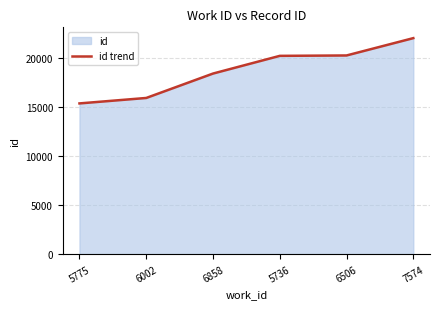

What is the change in value from 5775 to 7574?

+6671